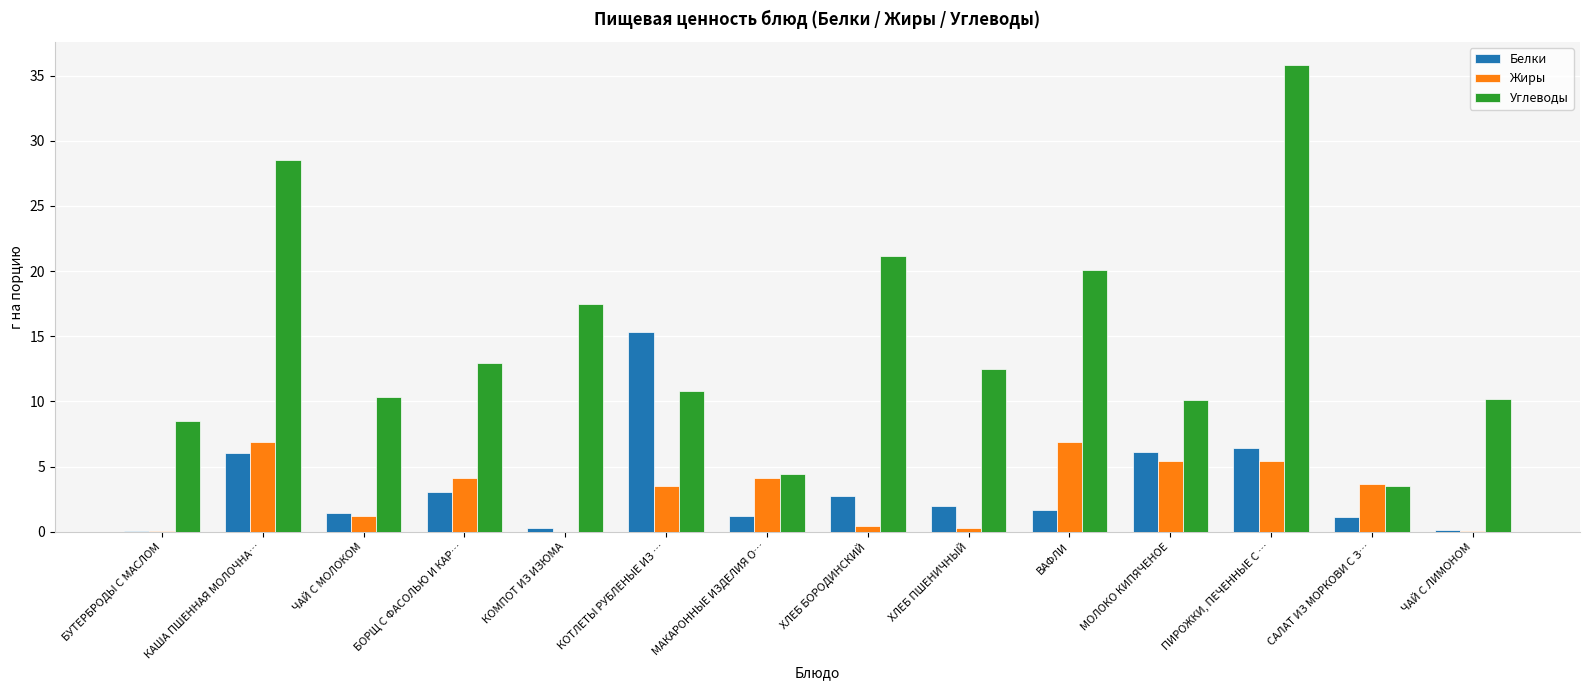

How many distinct data groups are displayed?

3